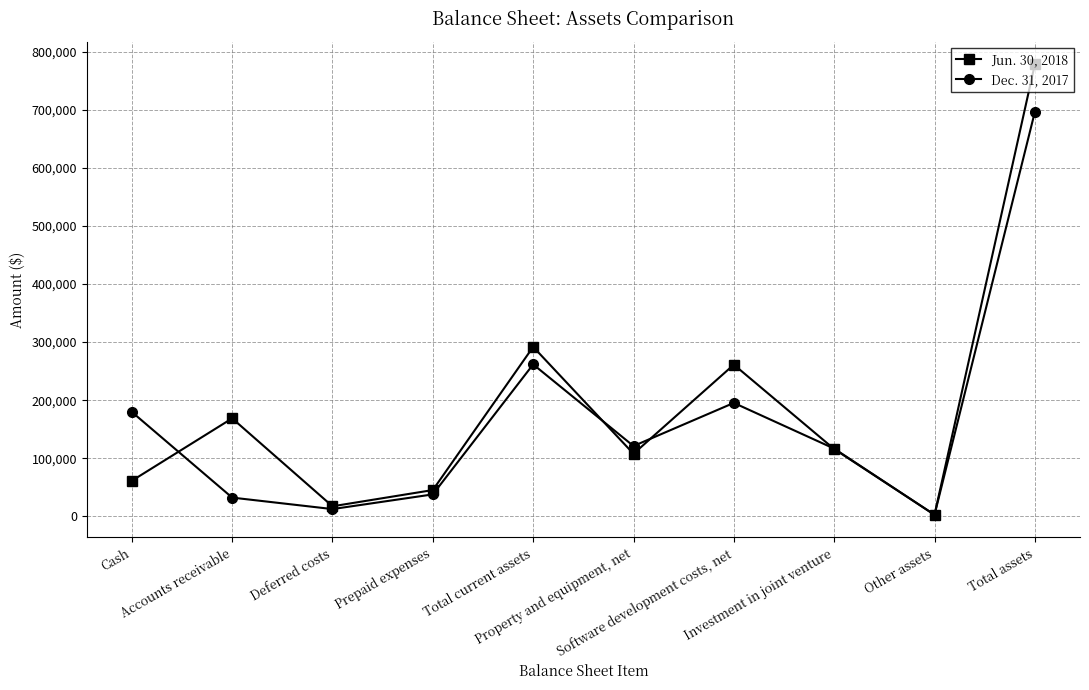

What is the spread (max minus min) of values at Investment in joint venture?

729